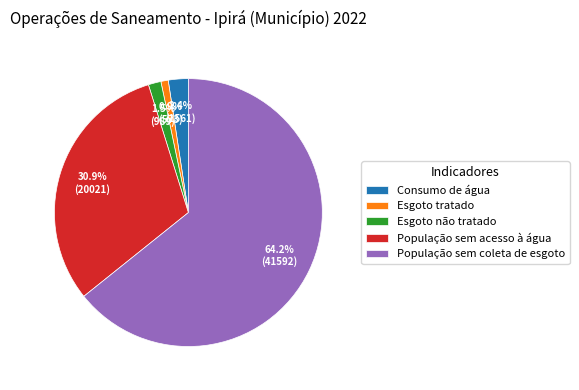

To the nearest percent, what is the difference between the População sem acesso à água and Consumo de água slice percentages?

29%